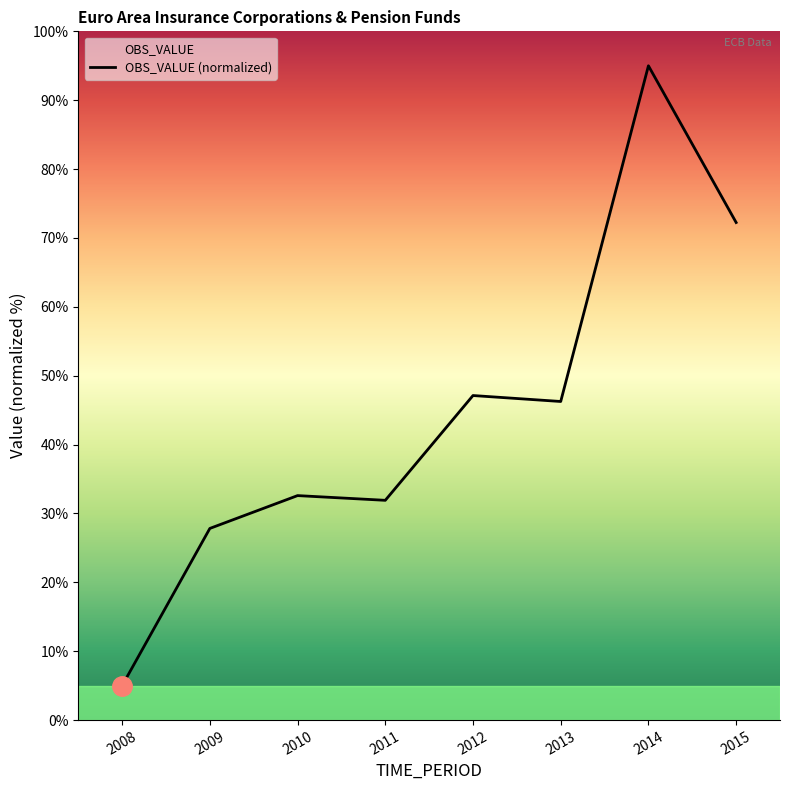

Where does the data first go above 46?

2012